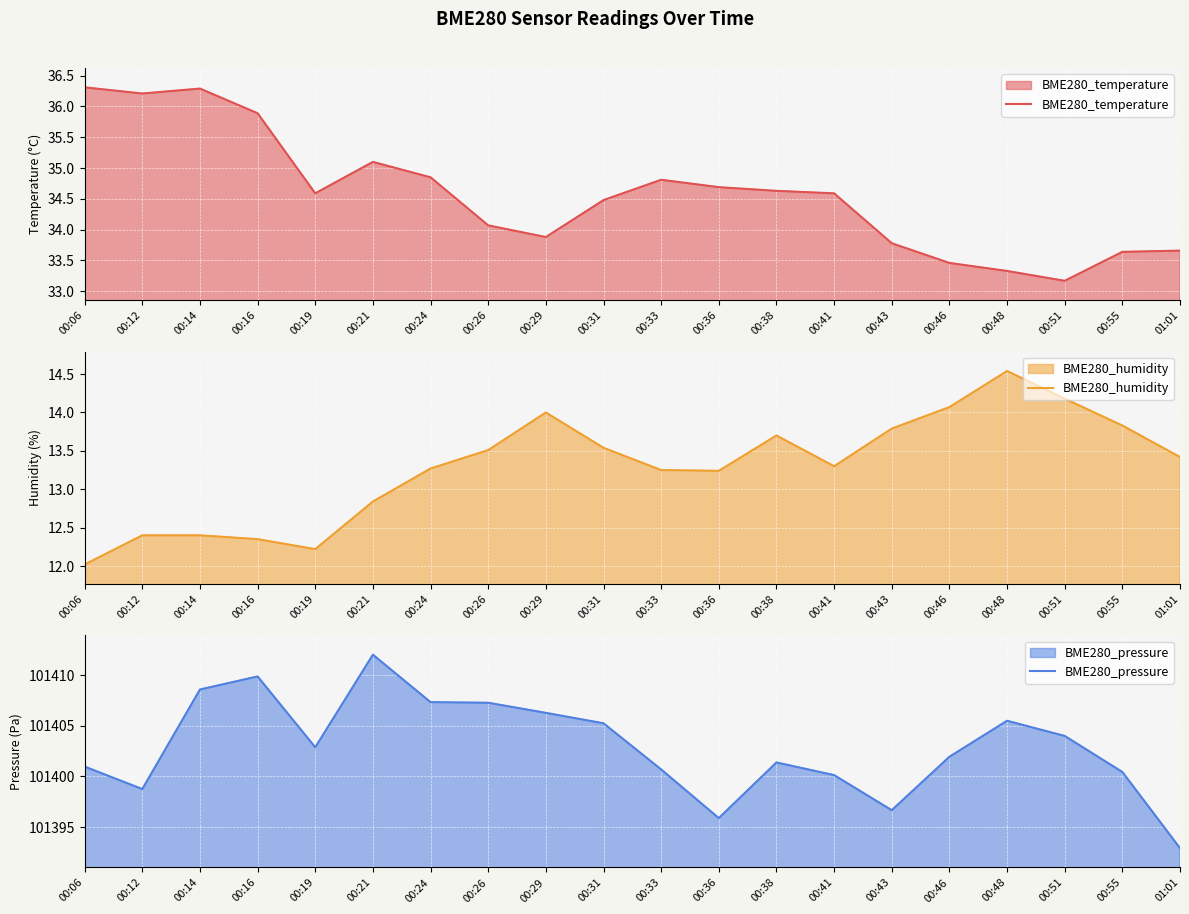

How many values in the BME280_humidity series exceed 13?

14